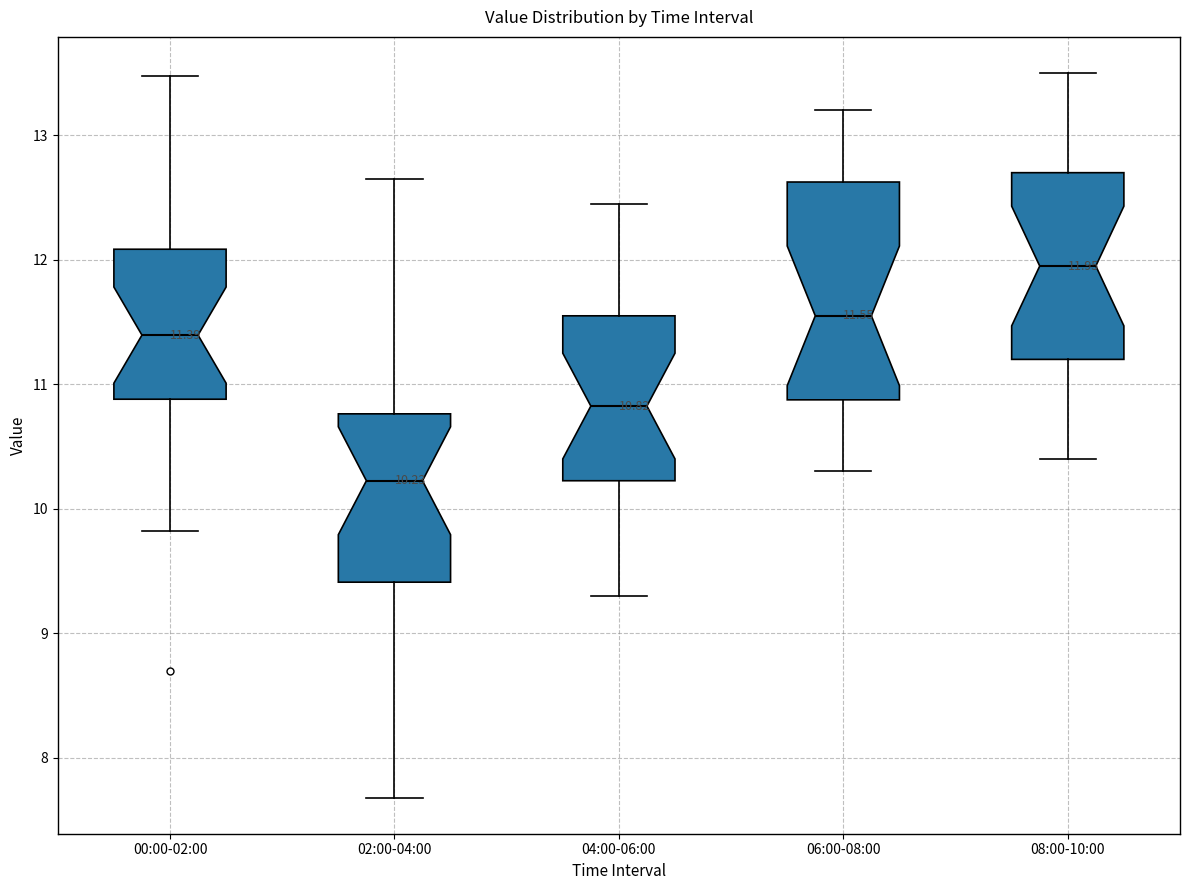

Which box is the tallest, from its lower edge to its upper edge?

06:00-08:00